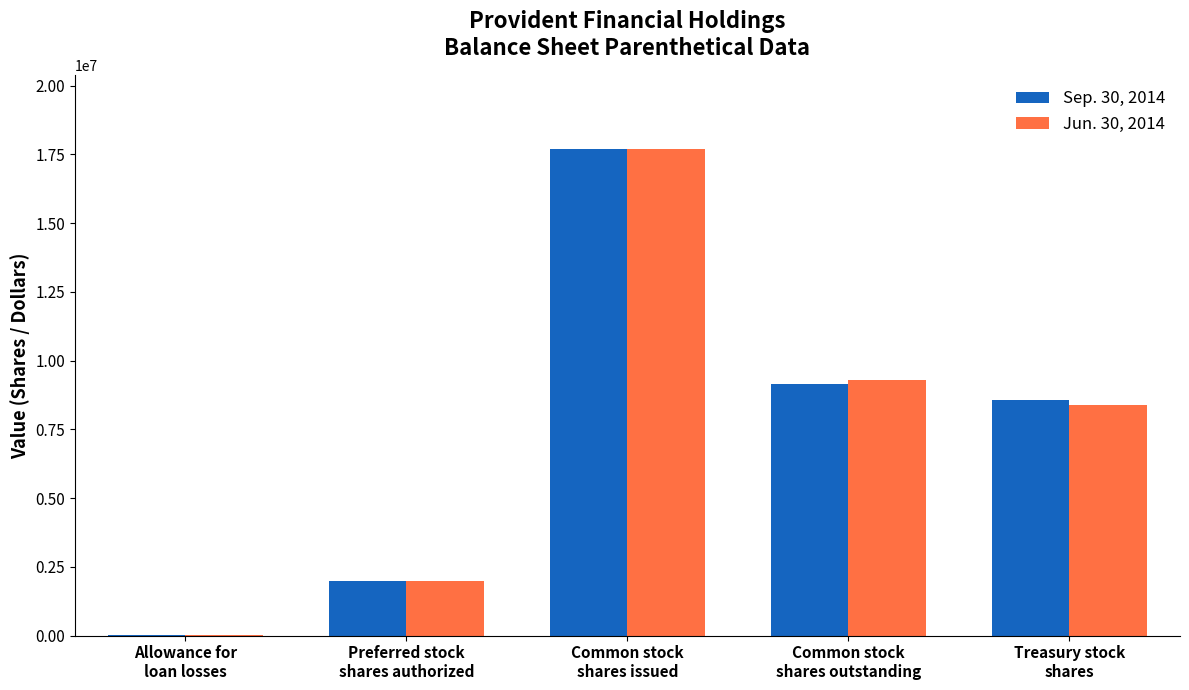

What is the difference between the Jun. 30, 2014 values at Allowance for
loan losses and Preferred stock
shares authorized?

1990256